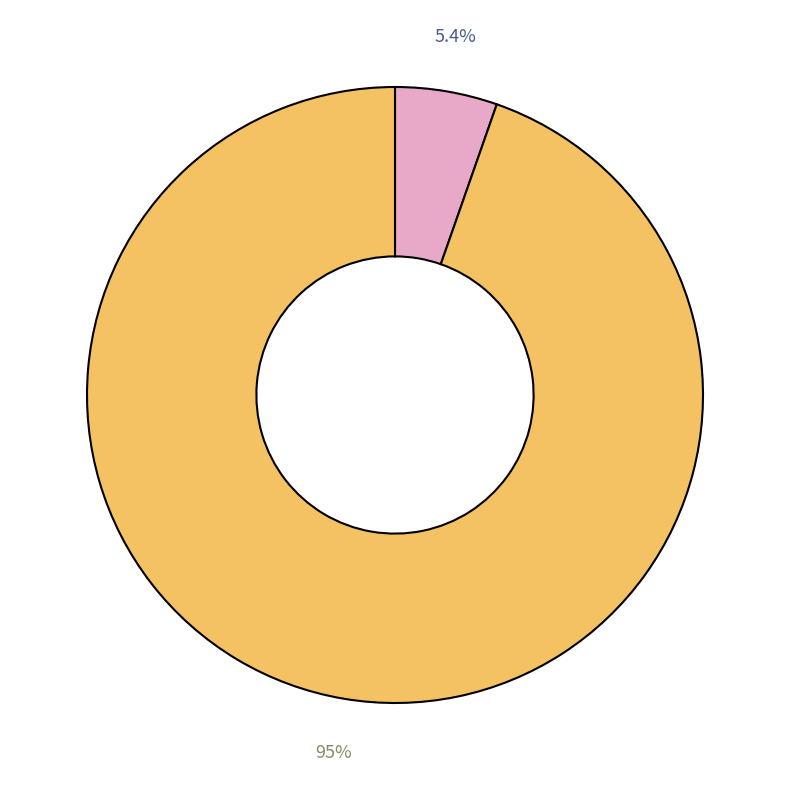

Is there any slice that represents more than half of the pie?

Yes